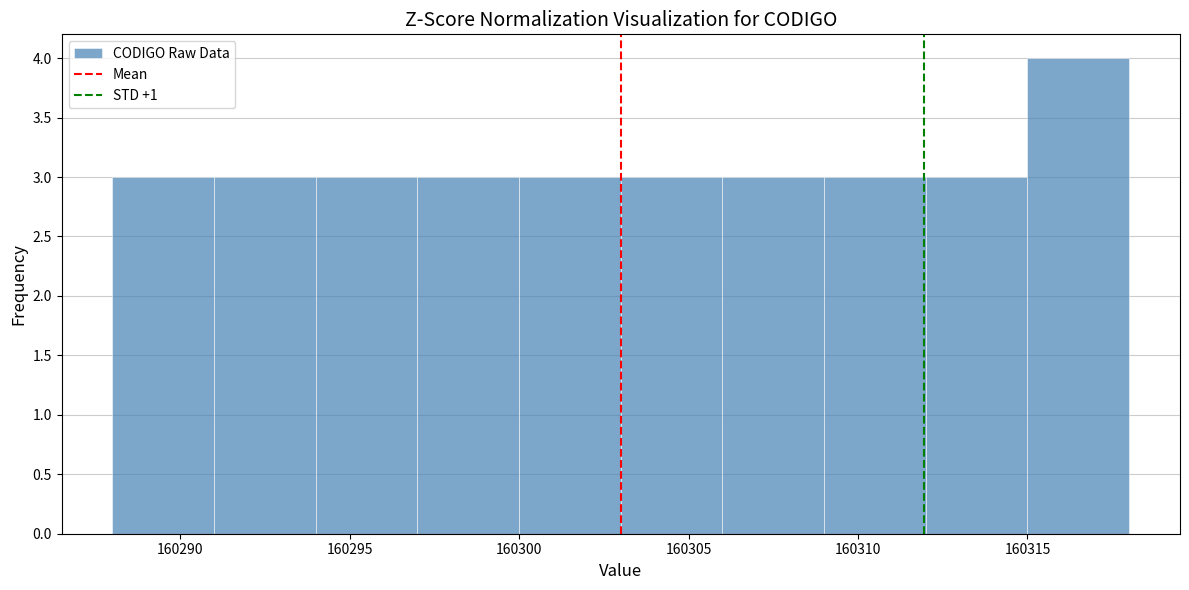

Over which range of the x-axis is the bar tallest?

160315 to 160318